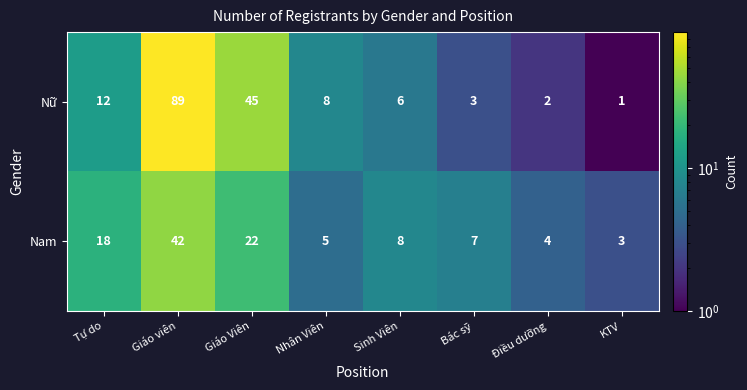

At which category is the sum across all series the highest?

Giáo viên